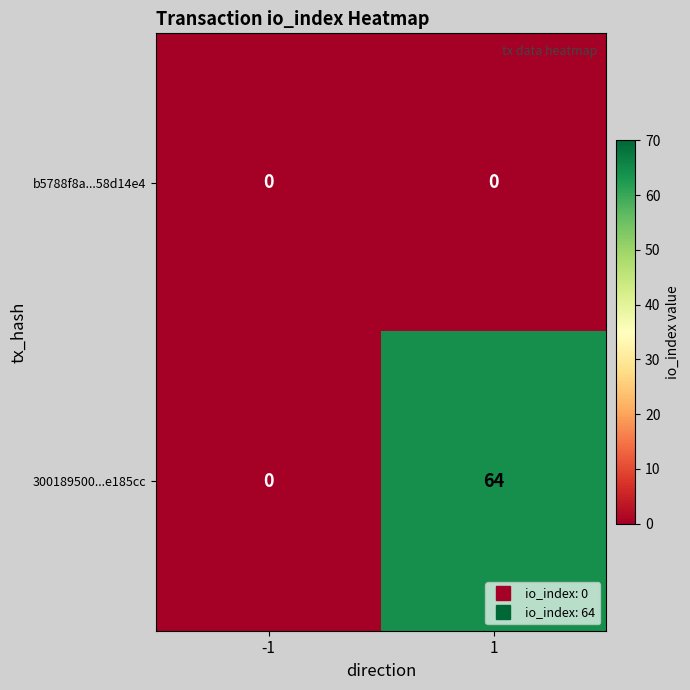

What is the total value across all series at 1?

64